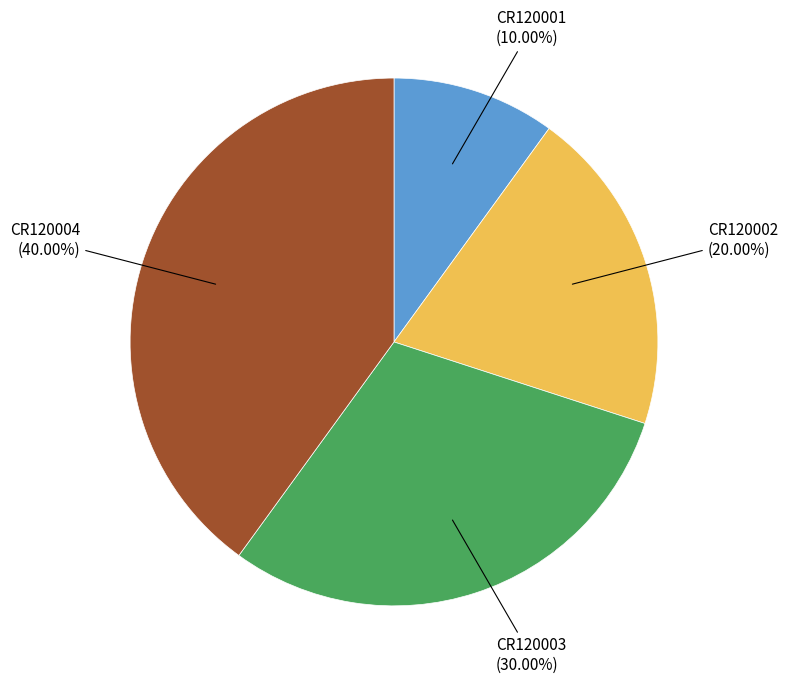

Rank the categories by value from highest to lowest.

CR120004, CR120003, CR120002, CR120001